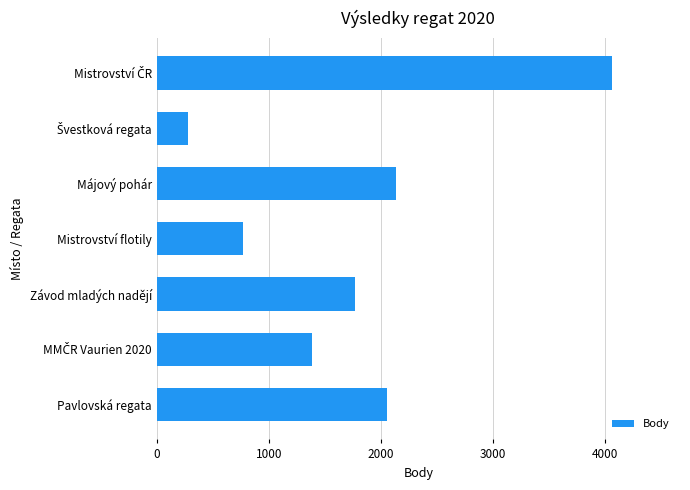

What is the greatest value displayed?

4060